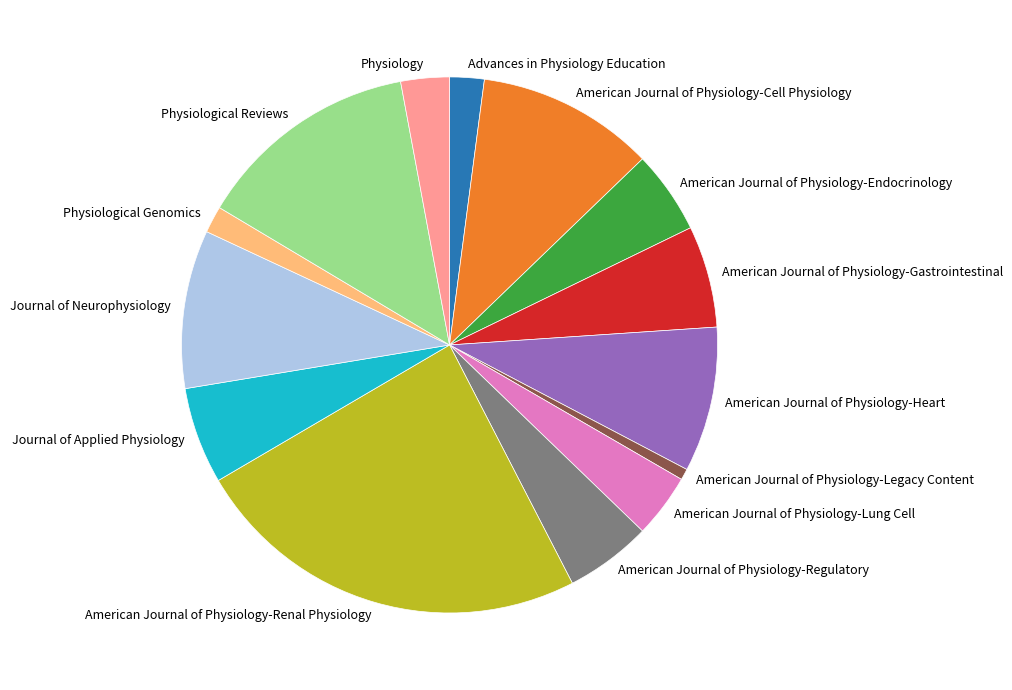

How many slices are in this pie chart?

14